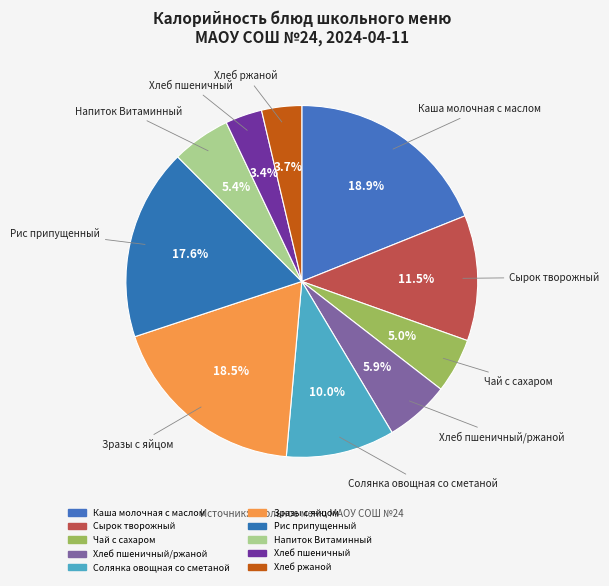

How many segments does this pie chart have?

10